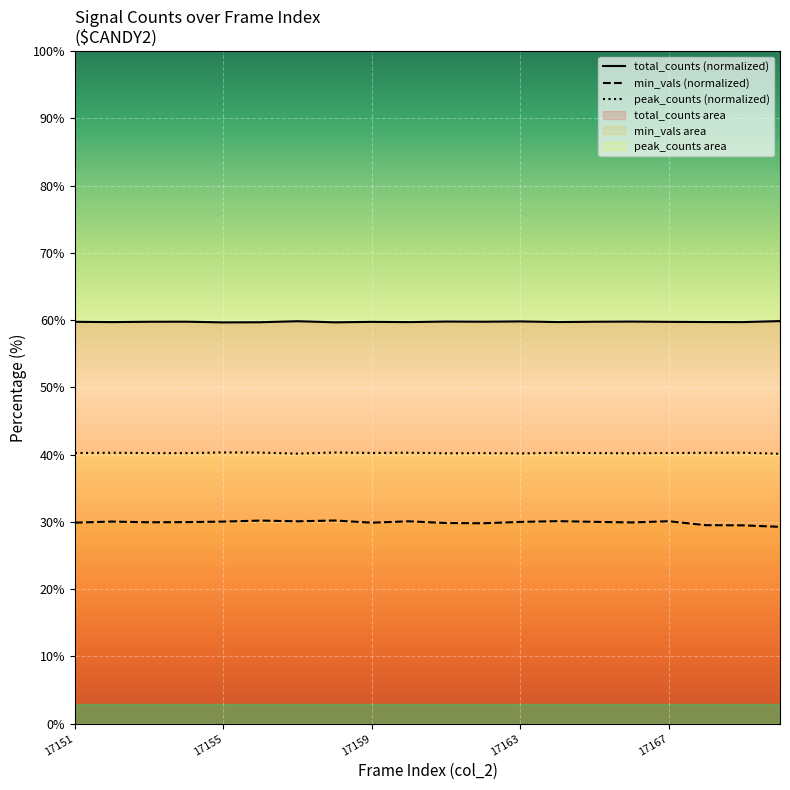

True or false: min_vals (normalized) and peak_counts (normalized) intersect in this chart.

False